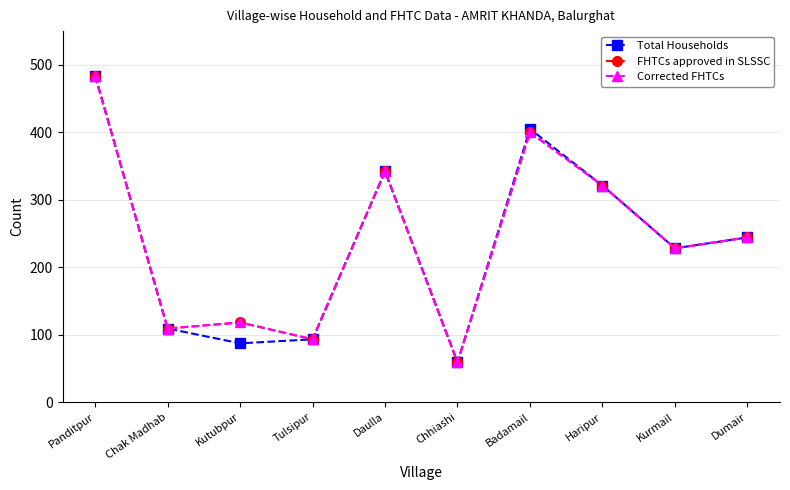

Does the chart have visible grid lines?

Yes